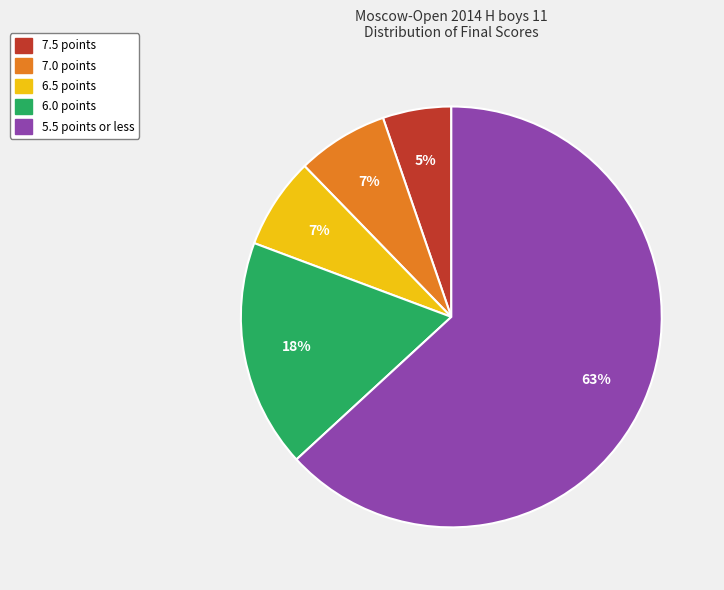

To the nearest percent, what is the difference between the largest and smallest slice percentages?

58%